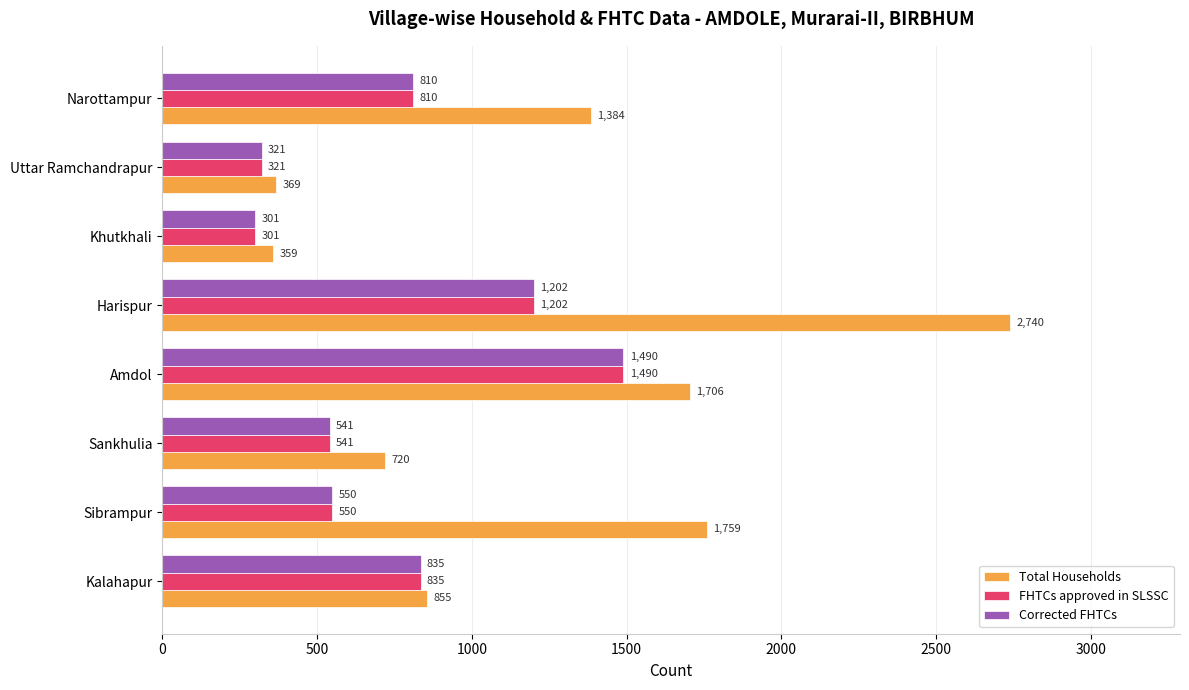

What is the total value across all series at Khutkhali?

961